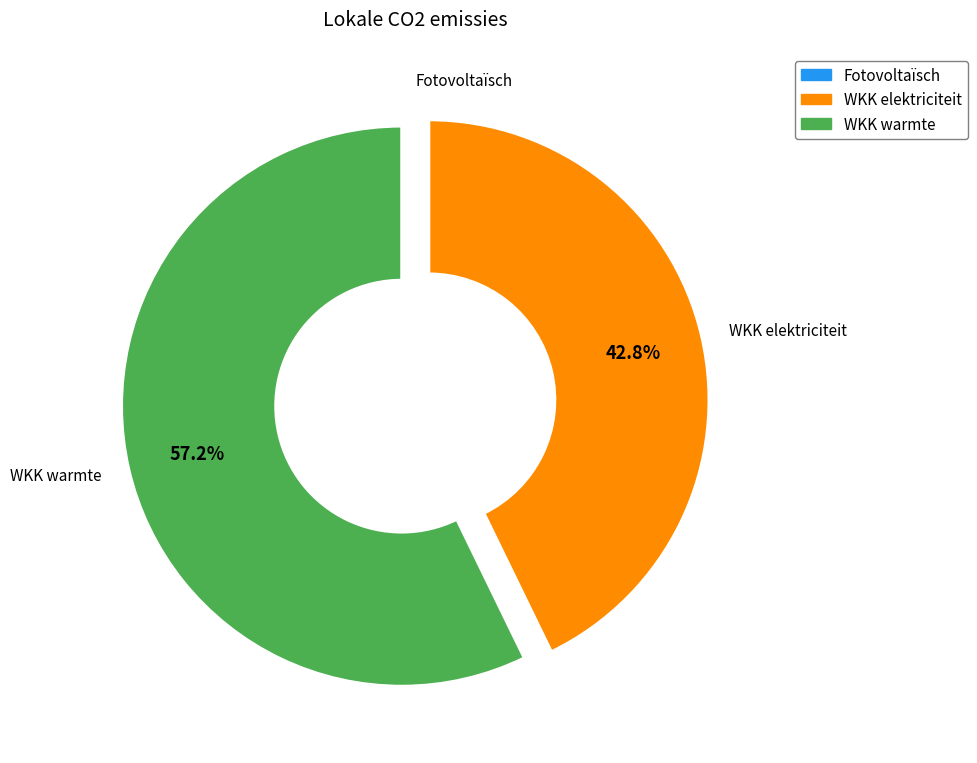

Does any single category account for the majority?

Yes